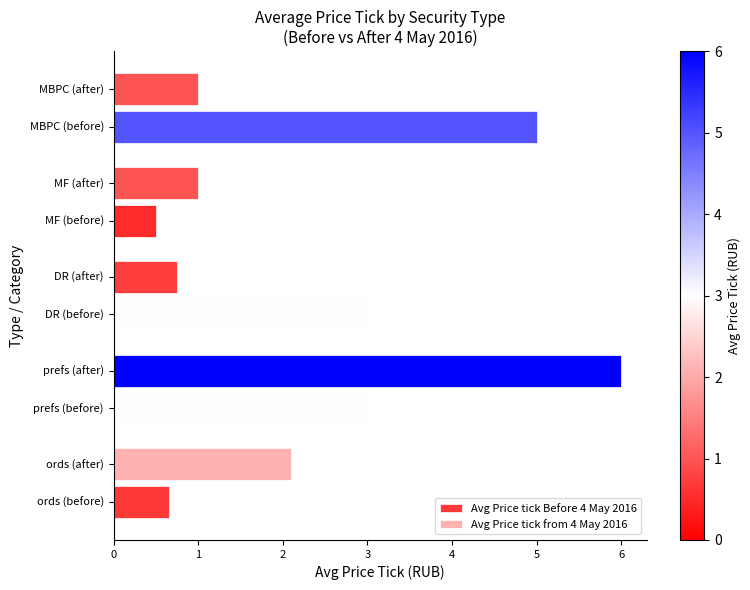

Rank the series by their maximum value, from lowest to highest.

Avg Price tick Before 4 May 2016, Avg Price tick from 4 May 2016